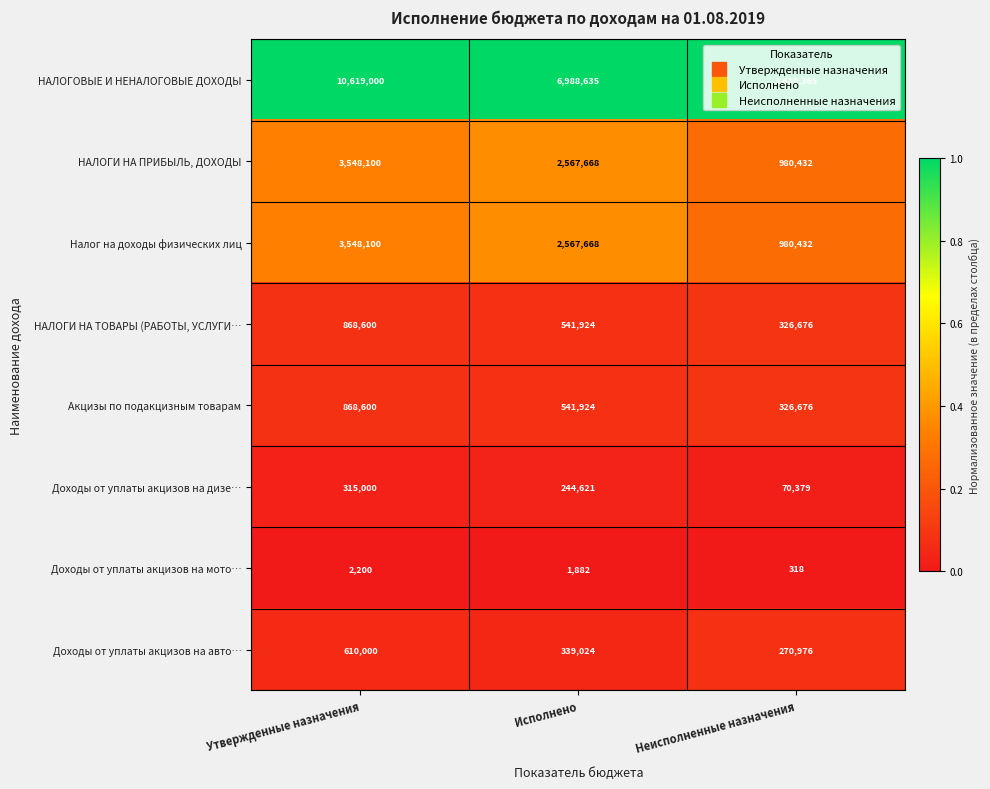

Is it true that Доходы от уплаты акцизов на авто… equals 133306 at Исполнено?

False